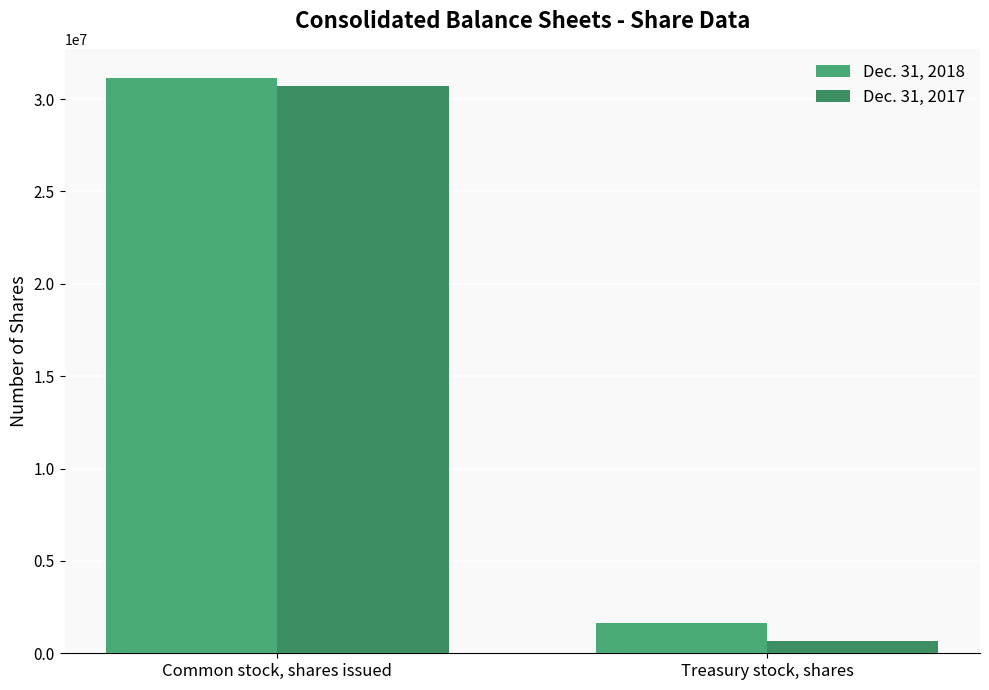

How many bars are there in each group?

2